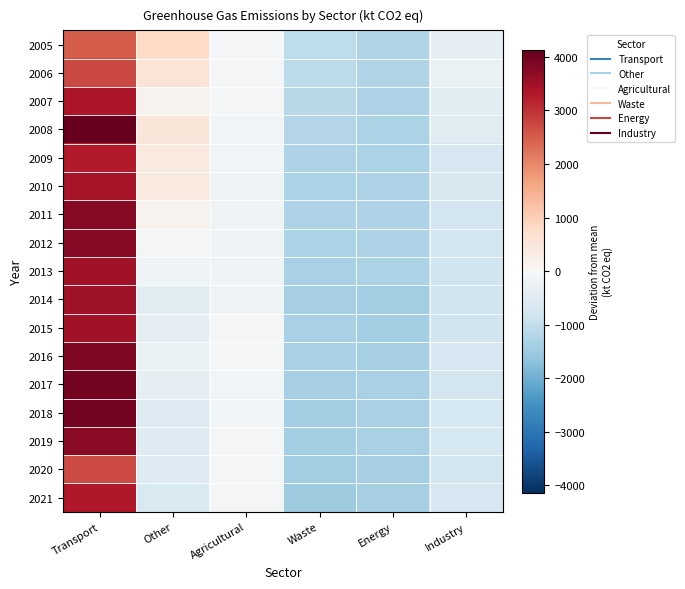

Rank the series by their maximum value, from lowest to highest.

2005, 2020, 2006, 2009, 2021, 2007, 2010, 2015, 2013, 2014, 2019, 2011, 2012, 2016, 2018, 2017, 2008